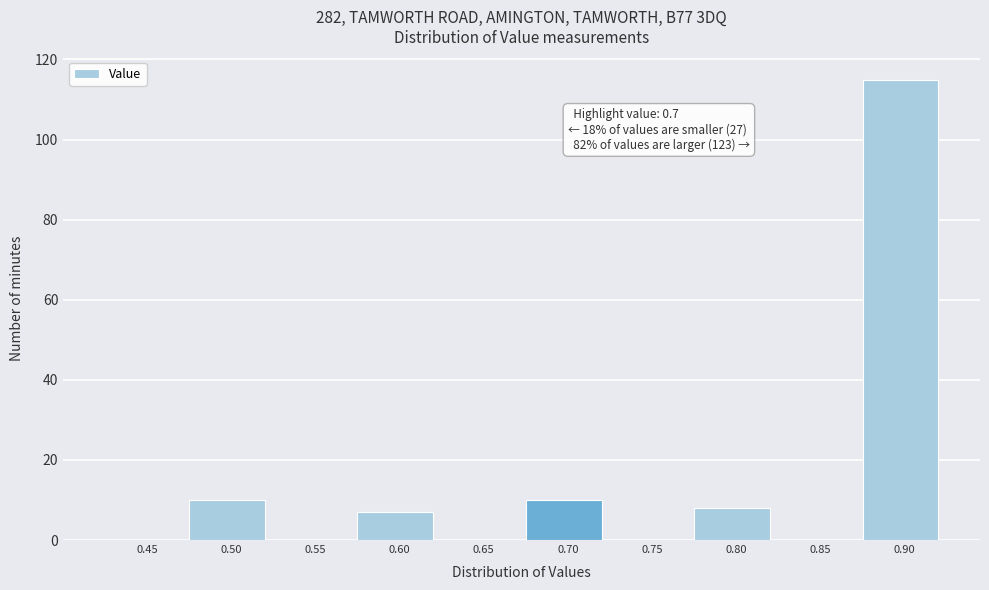

Reading right to left, extract all data points from this chart.

0.90=115	0.85=0	0.80=8	0.75=0	0.70=10	0.65=0	0.60=7	0.55=0	0.50=10	0.45=0